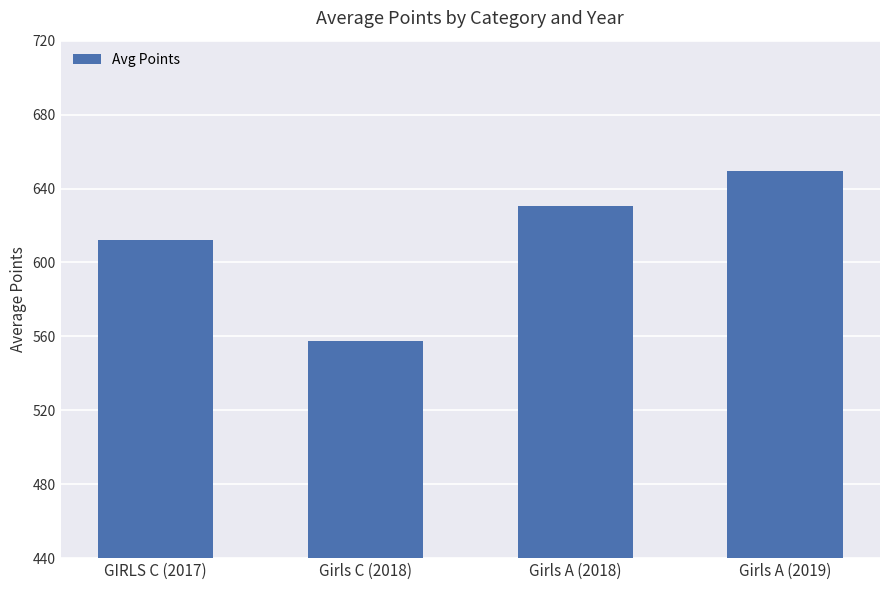

Which label corresponds to the smallest value in the chart?

Girls C (2018)